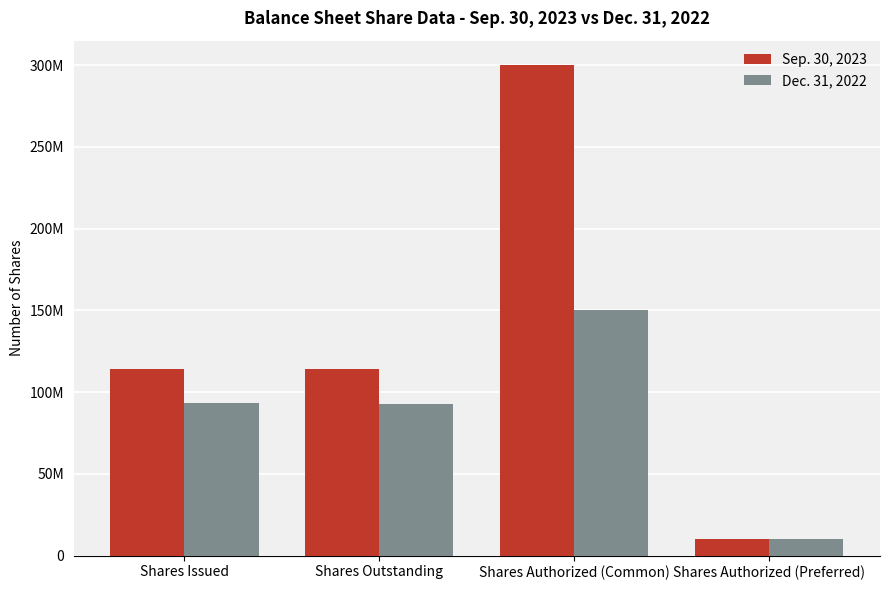

Which label corresponds to the largest value in the chart?

Shares Authorized (Common)